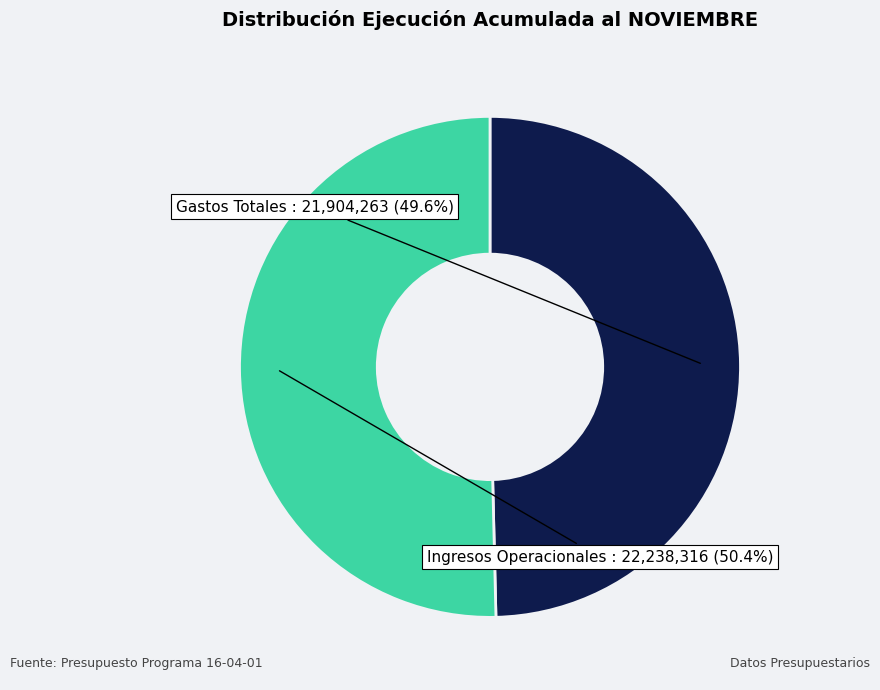

Rank the categories by value from highest to lowest.

Ingresos Operacionales, Gastos Totales